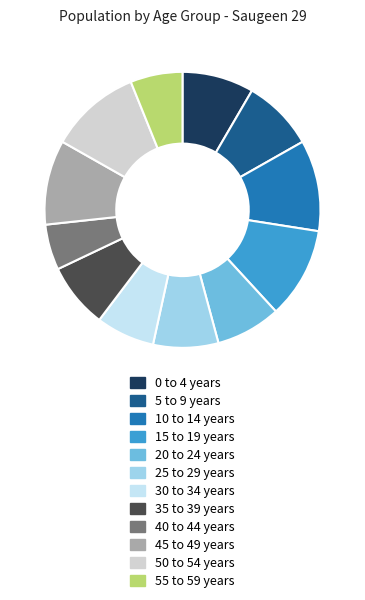

What is the smallest slice in the pie chart?

40 to 44 years